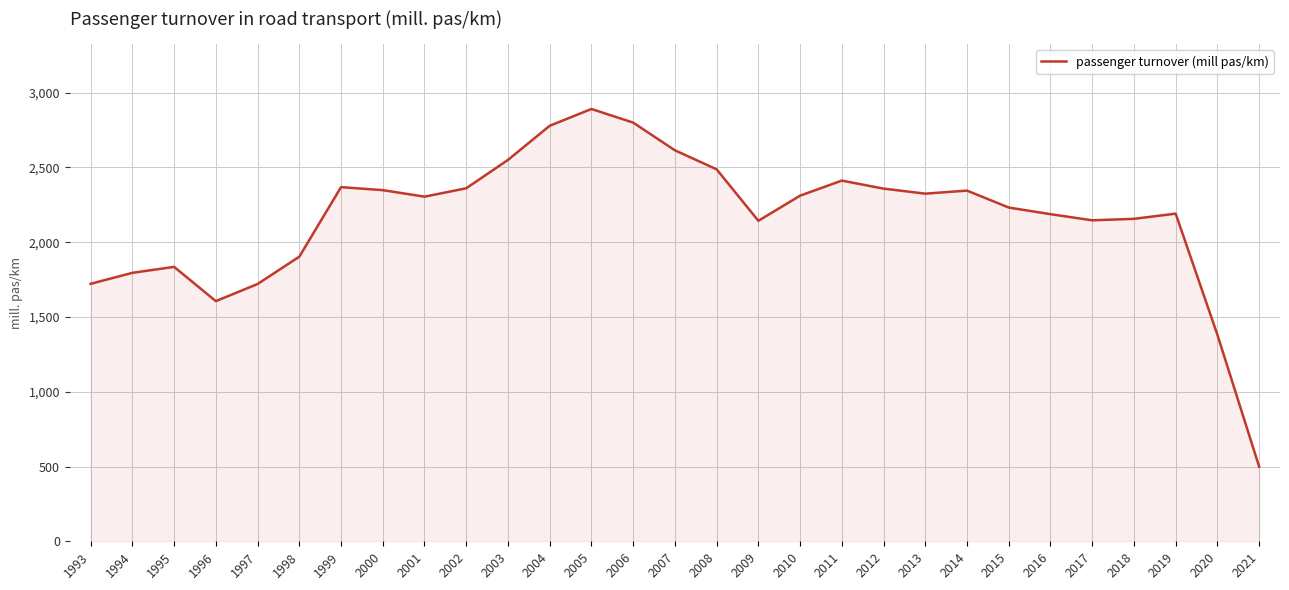

Read the value at 2003.

2550.2